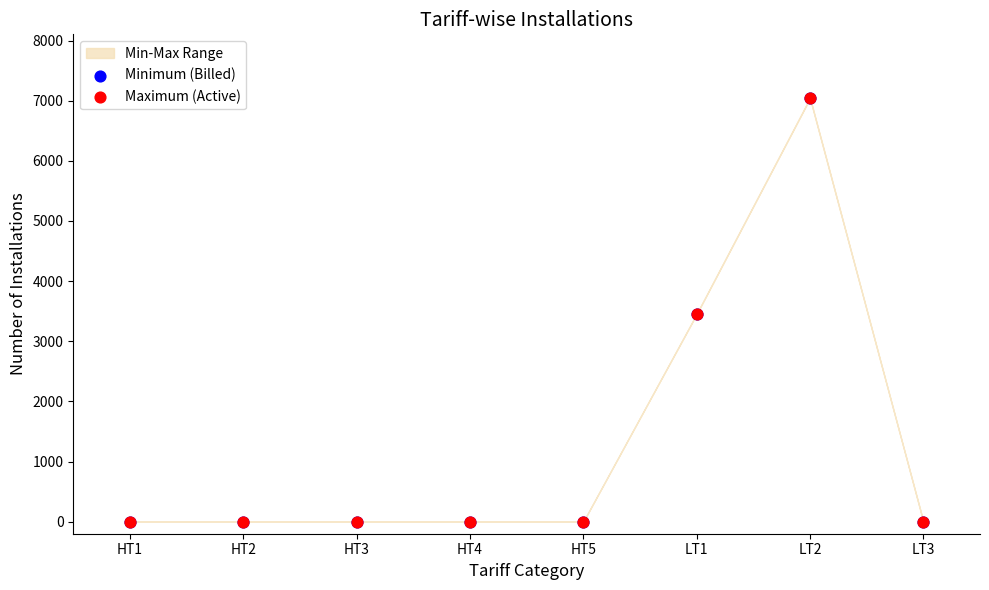

Which series contains the highest Y value?

Maximum (Active)